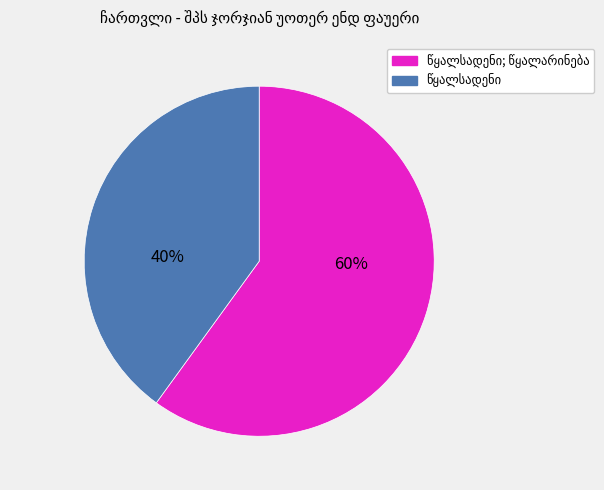

Is it true that წყალსადენი; წყალარინება is 70% of the pie?

False